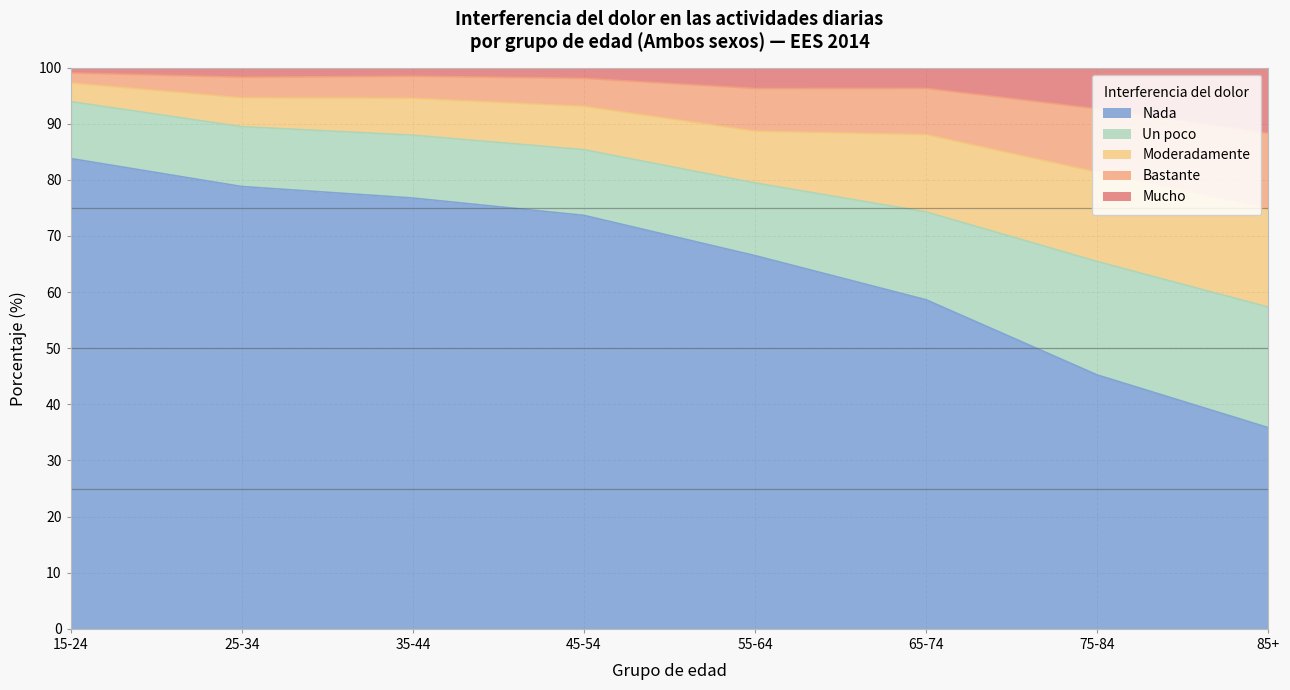

What is the total value across all series at 85+?

100.0